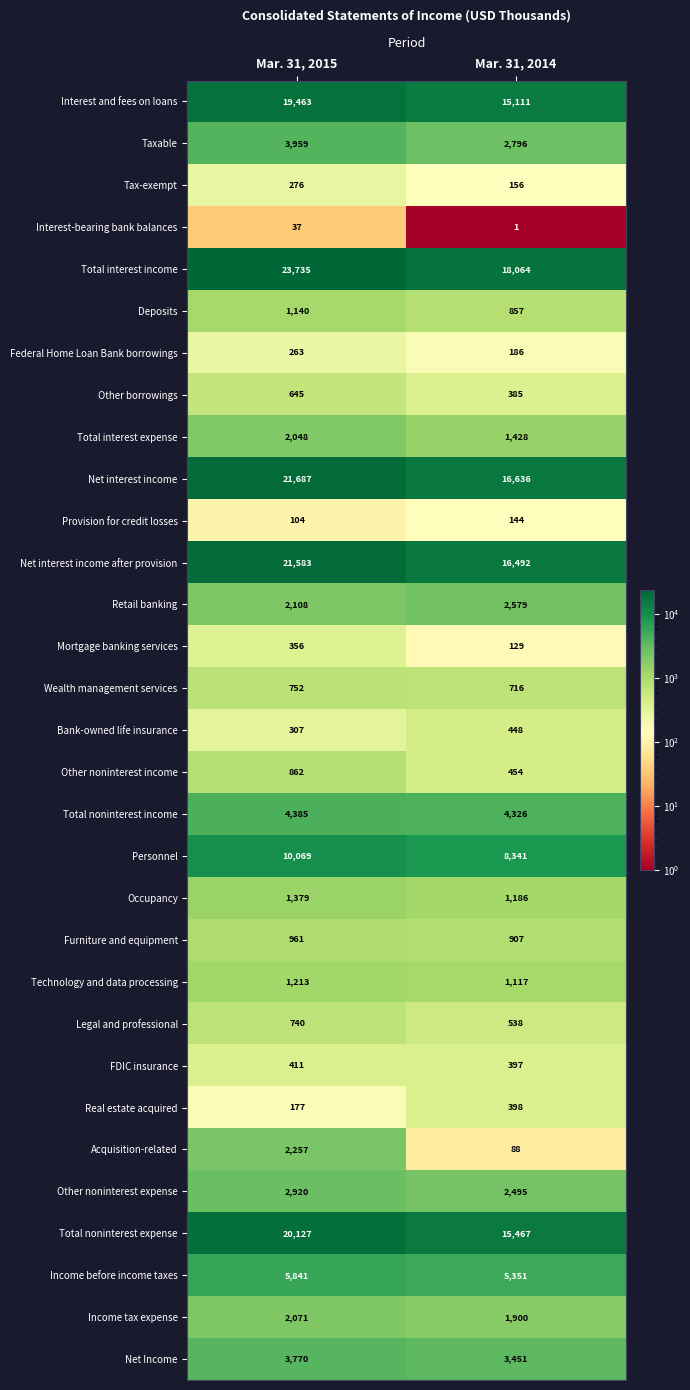

How many categories are shown in the chart?

2